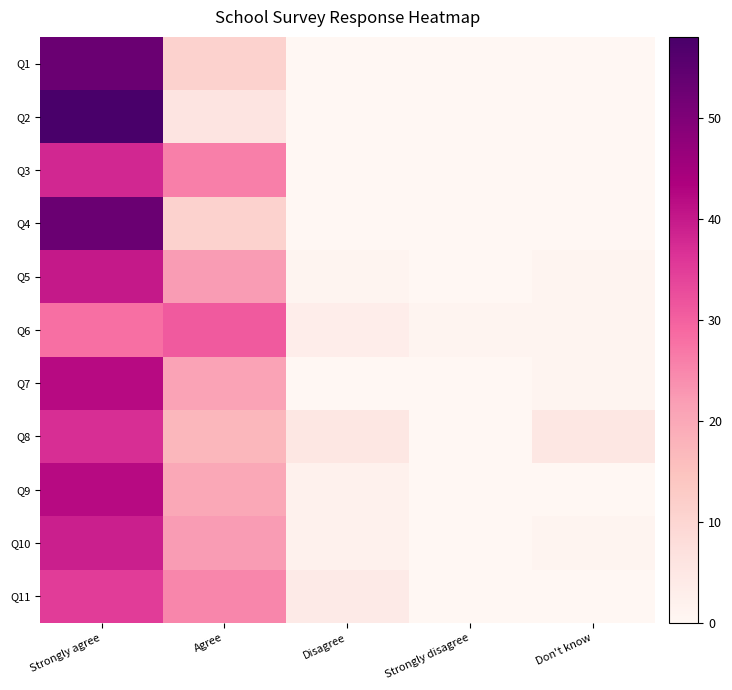

Rank the series at Don't know from lowest to highest value.

Q1, Q2, Q3, Q4, Q9, Q11, Q5, Q6, Q7, Q10, Q8